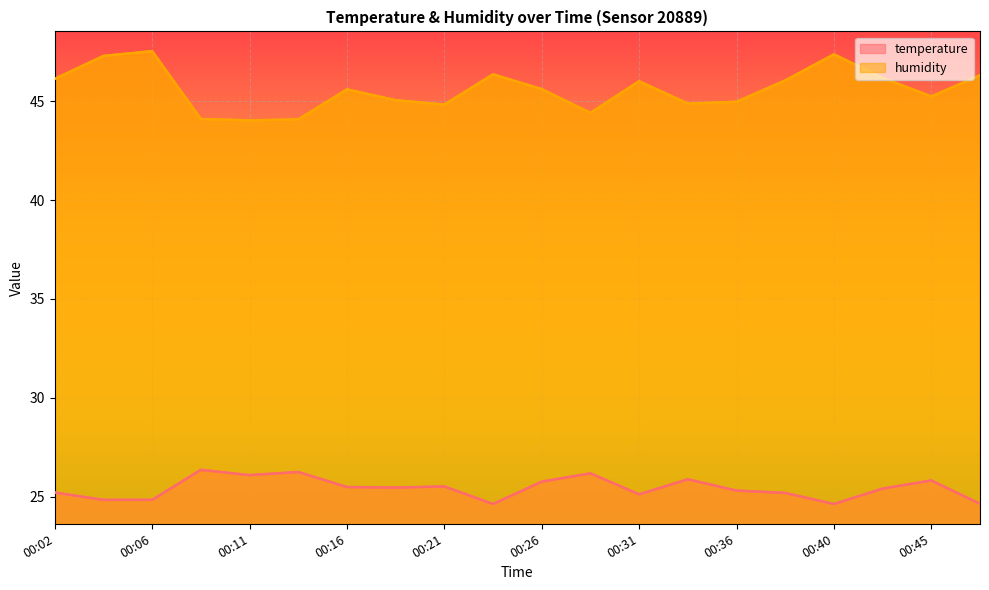

True or false: humidity has a value of 78.9 at 00:04.

False